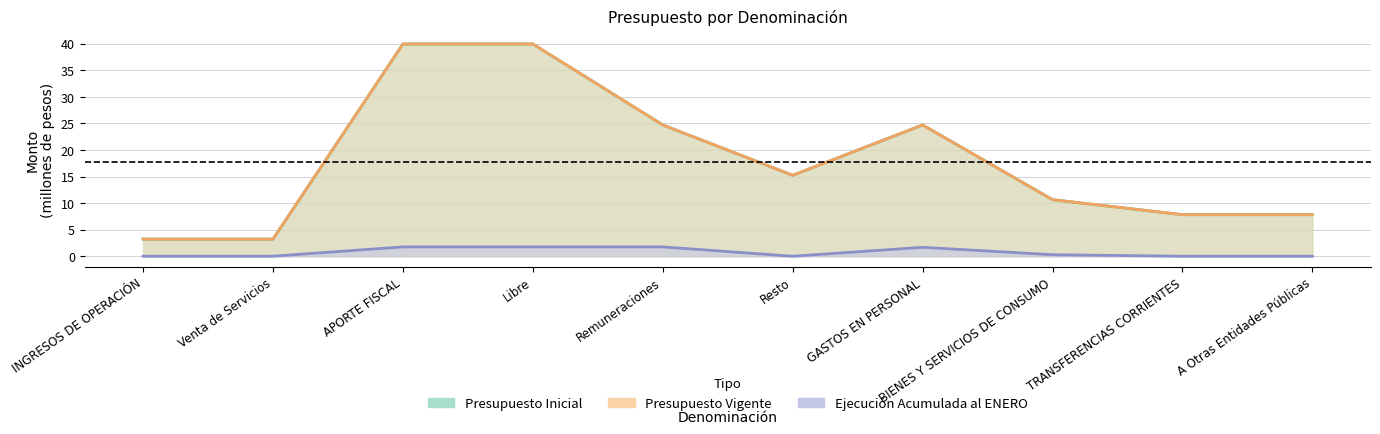

Count the number of categories in the chart.

10